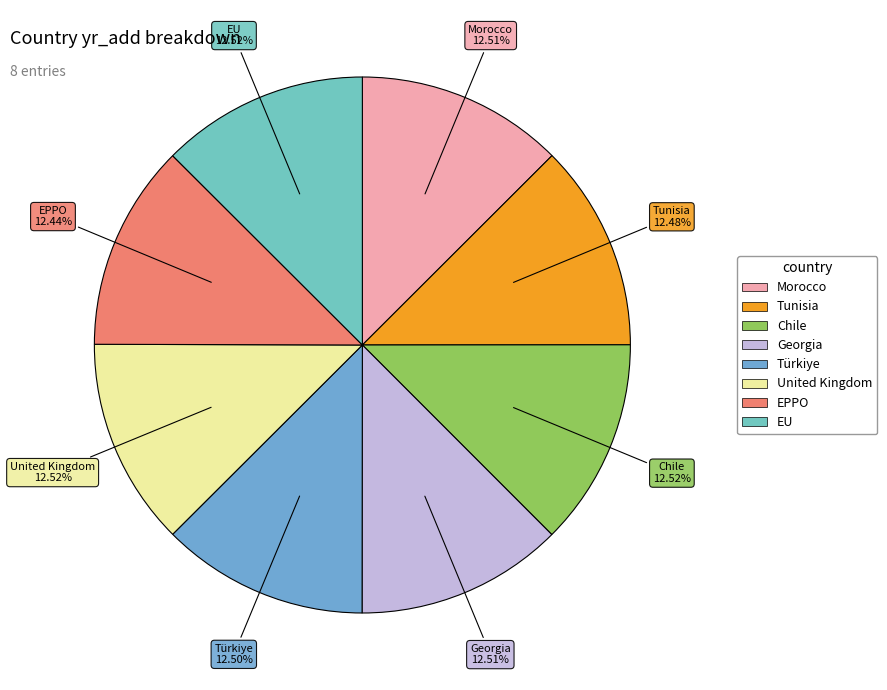

To the nearest percent, what is the average slice percentage?

12%